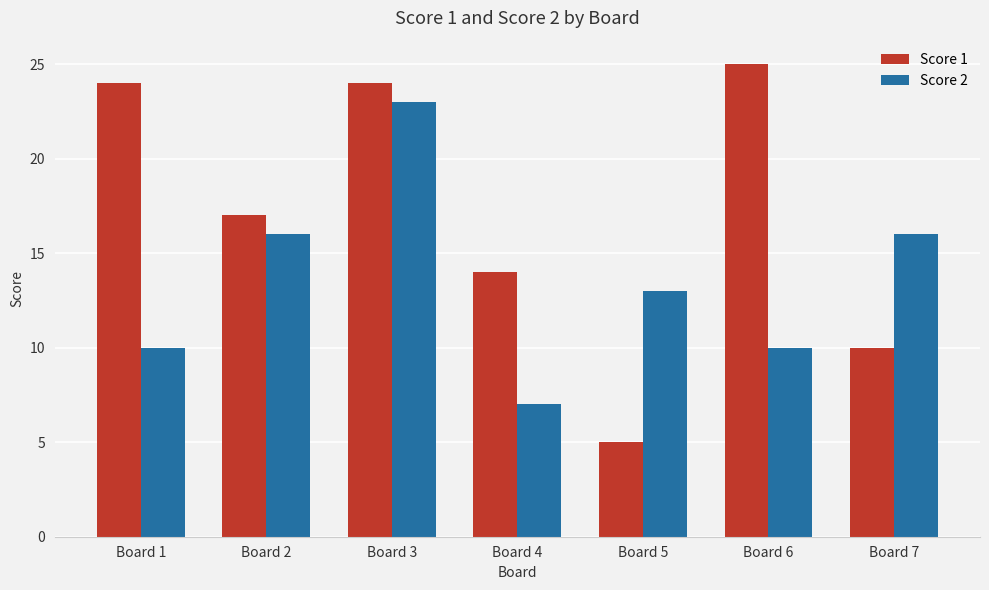

At how many categories does at least one series exceed 8?

7